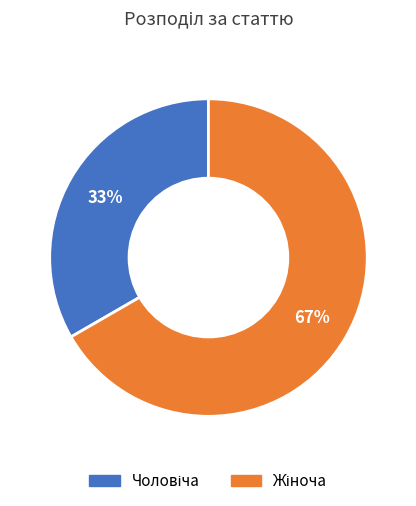

To the nearest percent, what is the average slice percentage?

50%